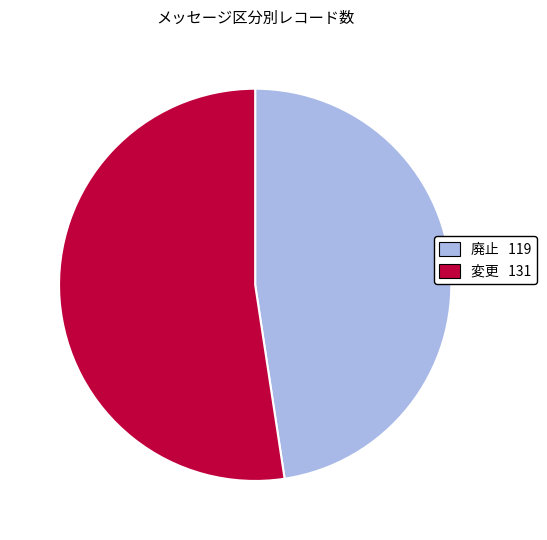

What is the majority slice?

変更